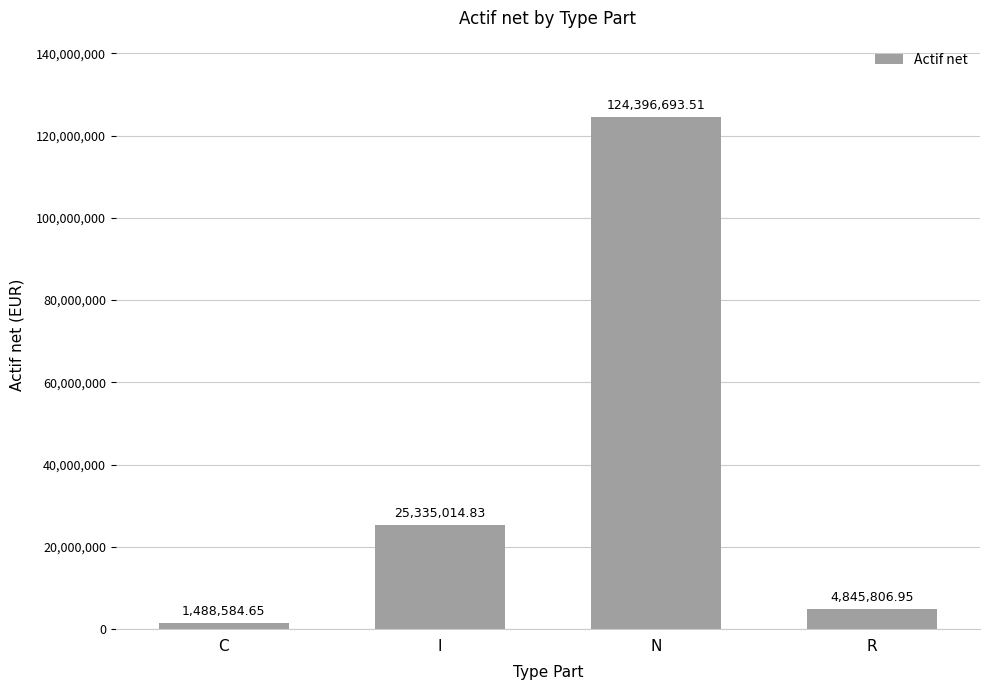

The chart shows a value of 1488584.6 at C. True or false?

True